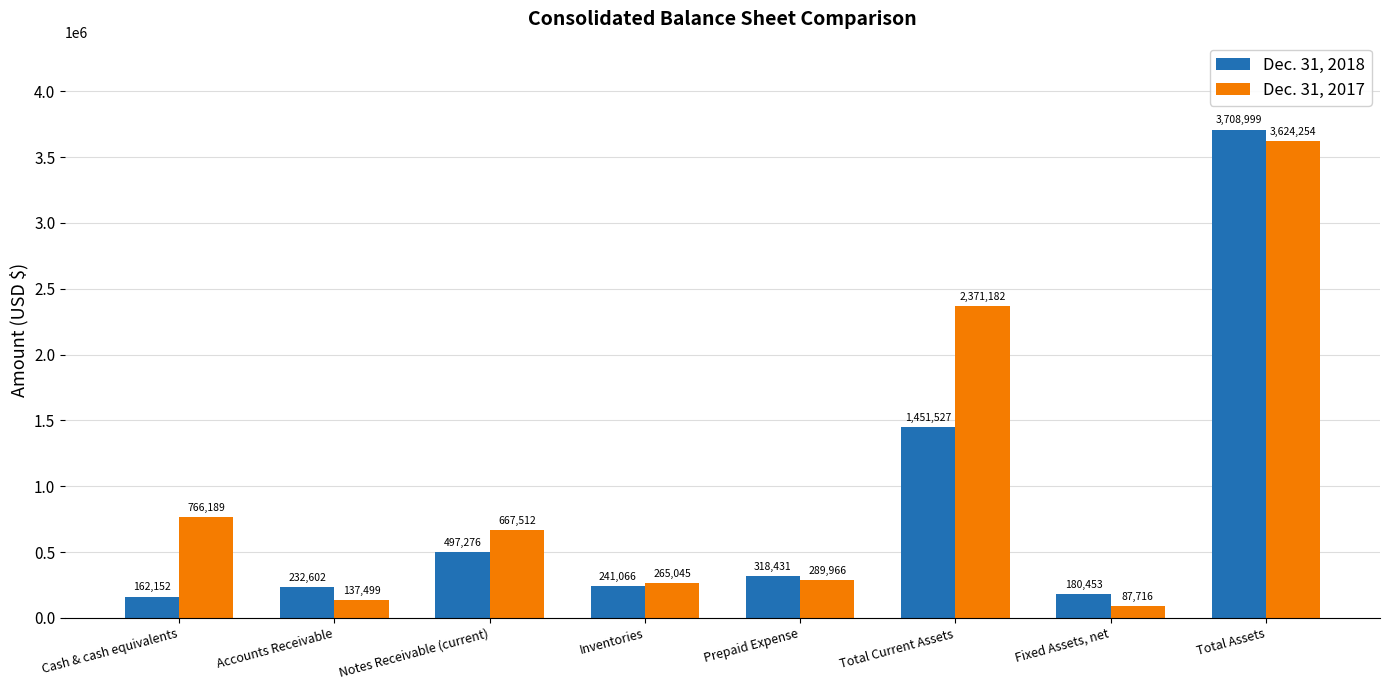

What is the difference between the maximum and minimum values in the Dec. 31, 2017 series?

3536538